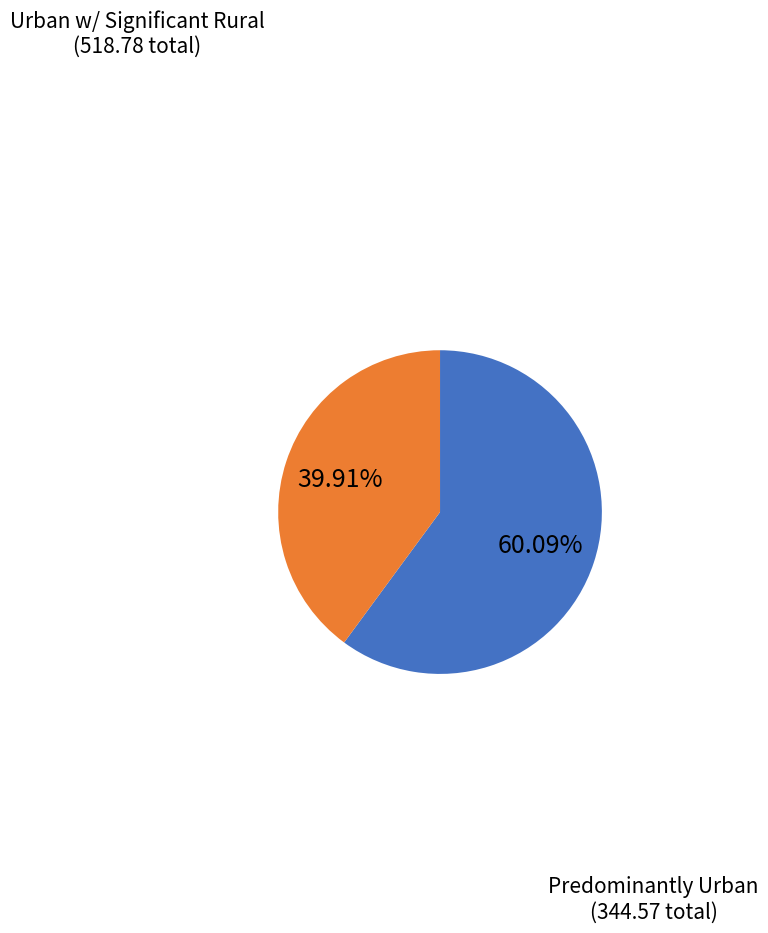

Does any single category account for the majority?

Yes